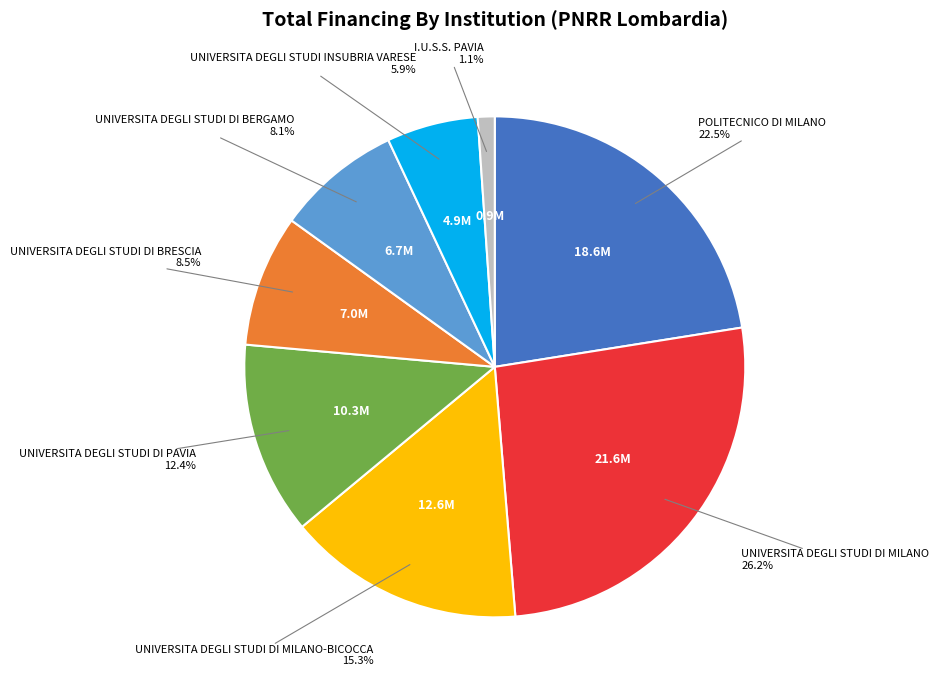

To the nearest percent, what is the difference between the UNIVERSITA DEGLI STUDI DI PAVIA and UNIVERSITA DEGLI STUDI DI MILANO slice percentages?

14%